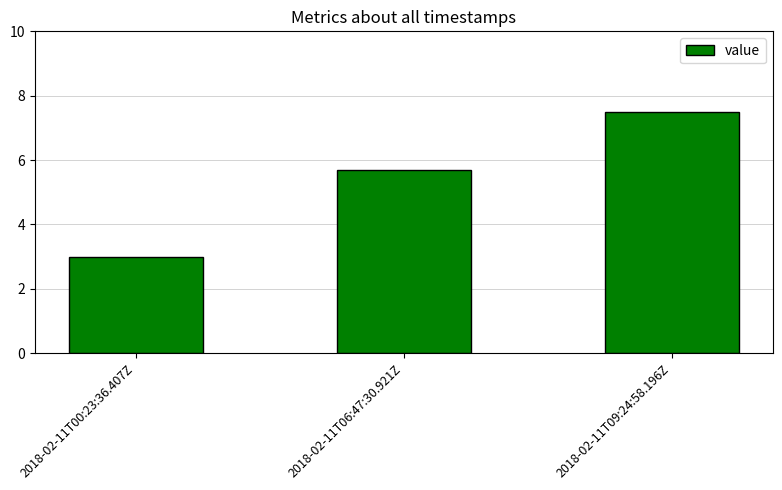

What is the difference between the values at 2018-02-11T06:47:30.921Z and 2018-02-11T09:24:58.196Z?

1.8